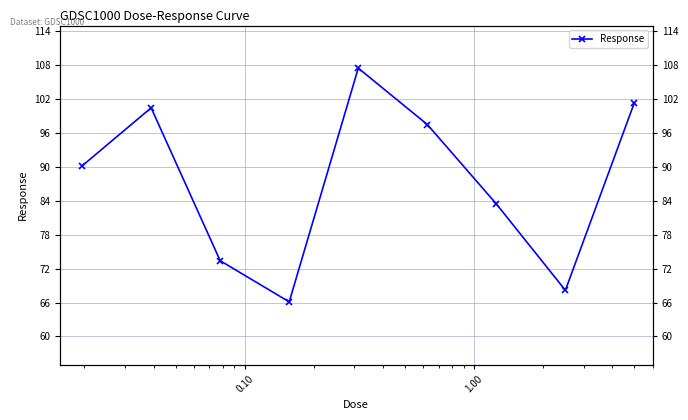

Reading right to left, extract all data points from this chart.

101.4	68.2	83.4	97.5	107.5	66.1	73.4	100.4	90.2